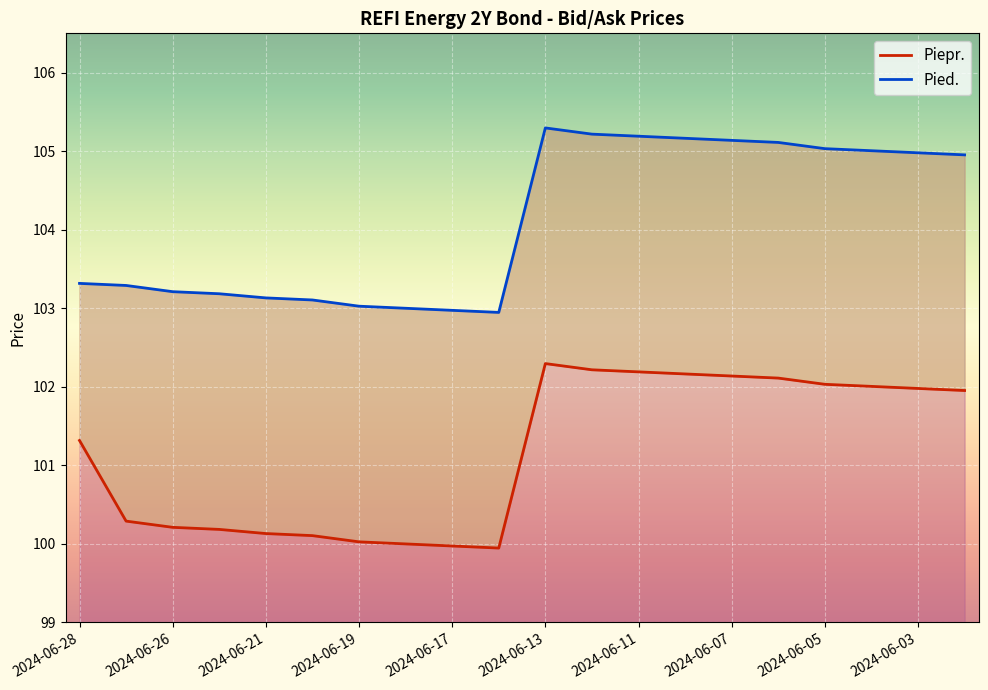

At which label is Piepr. closest to 101?

2024-06-28